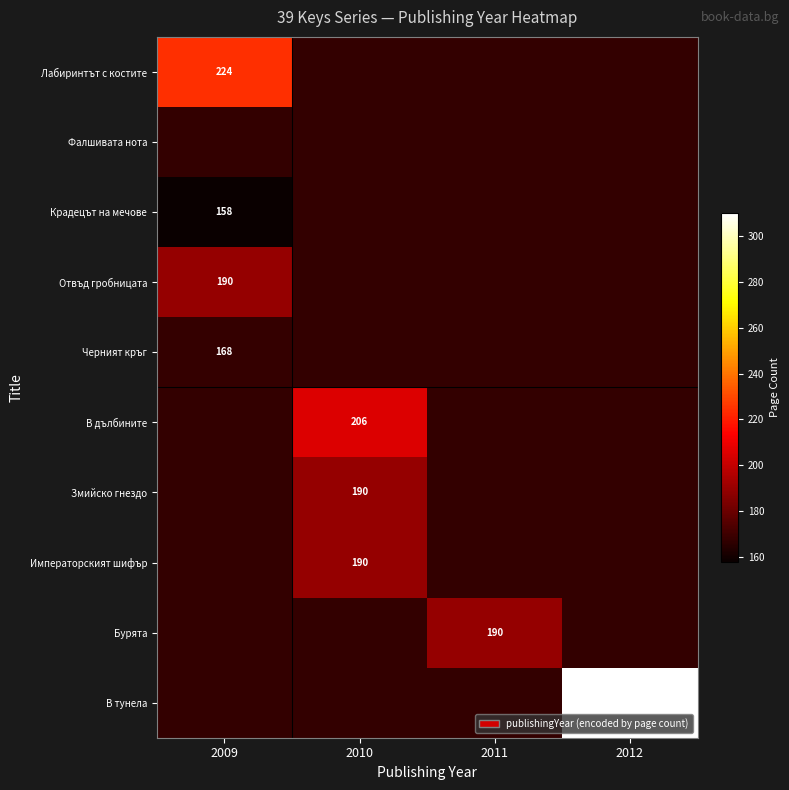

How many distinct data groups are displayed?

10